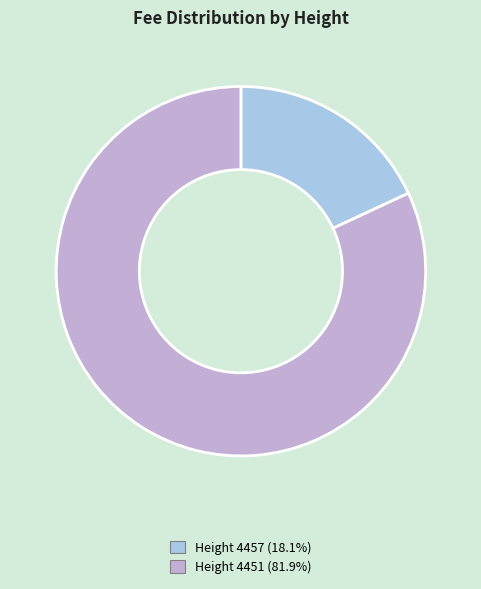

Is there any slice that represents more than half of the pie?

Yes